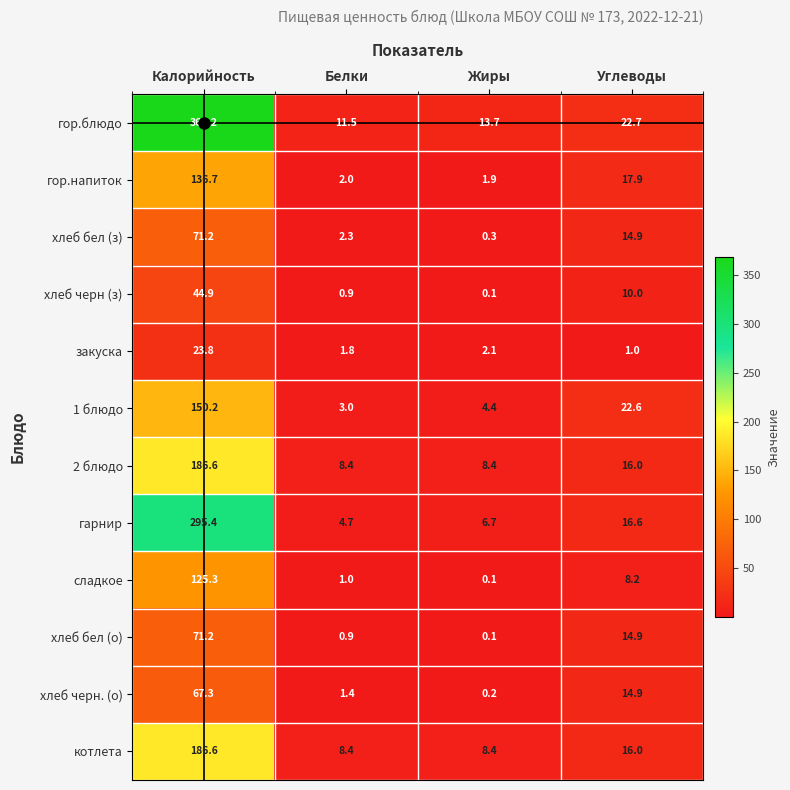

Read the сладкое value at Углеводы.

8.2